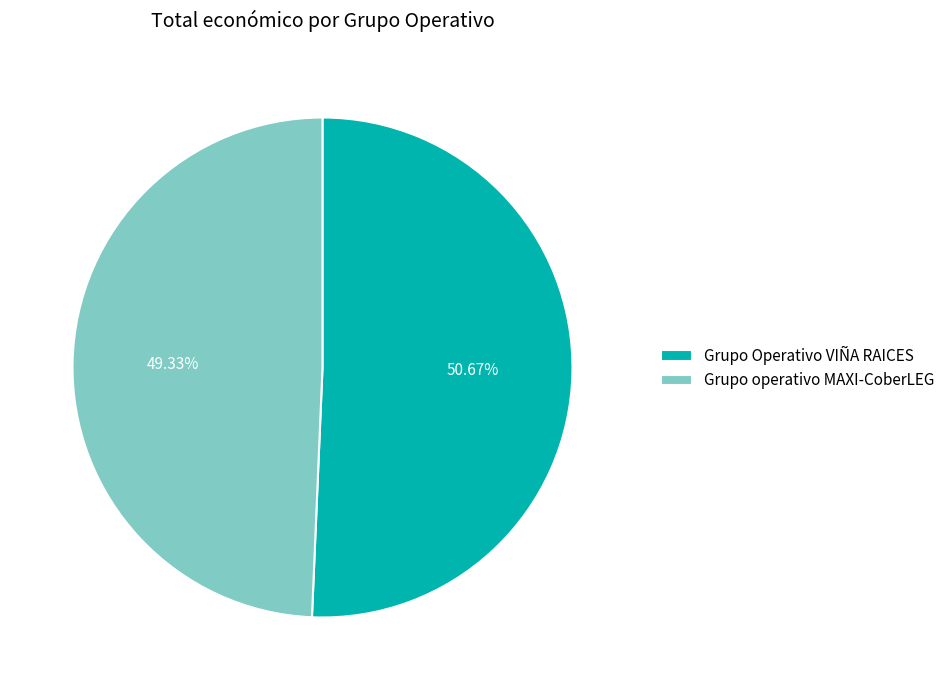

Which category accounts for the majority?

Grupo Operativo VIÑA RAICES